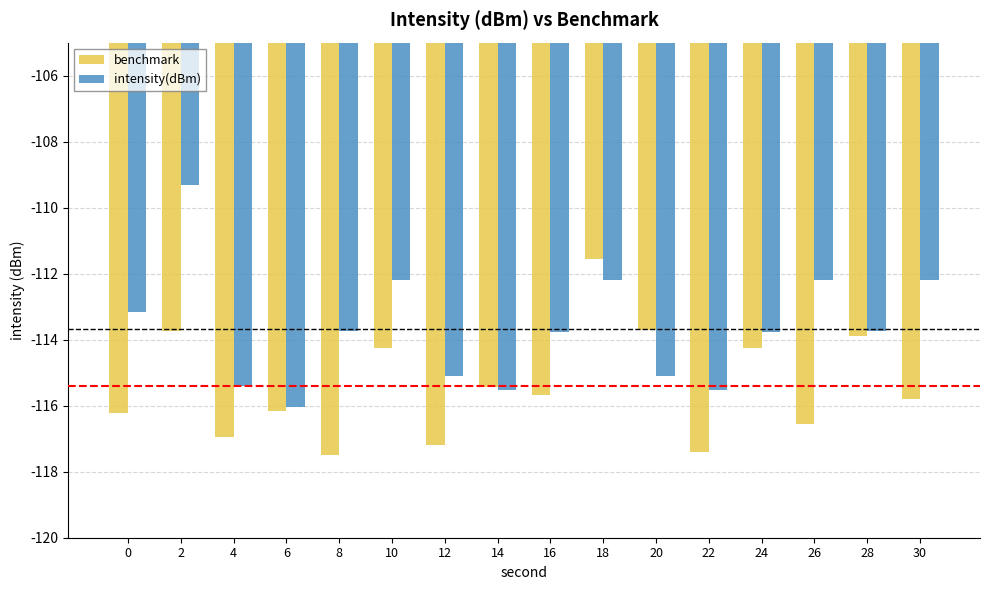

How many bars are there in each group?

2